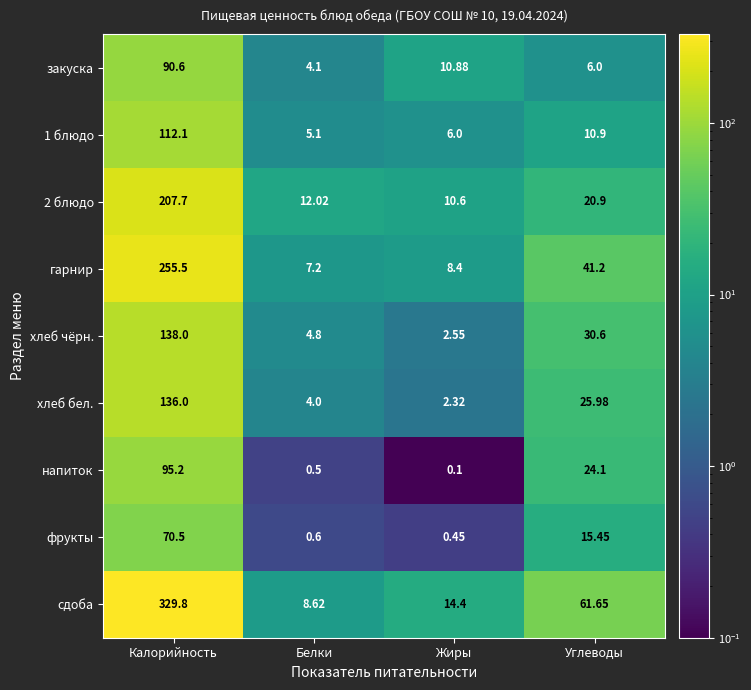

Which label corresponds to the smallest value in the chart?

Жиры